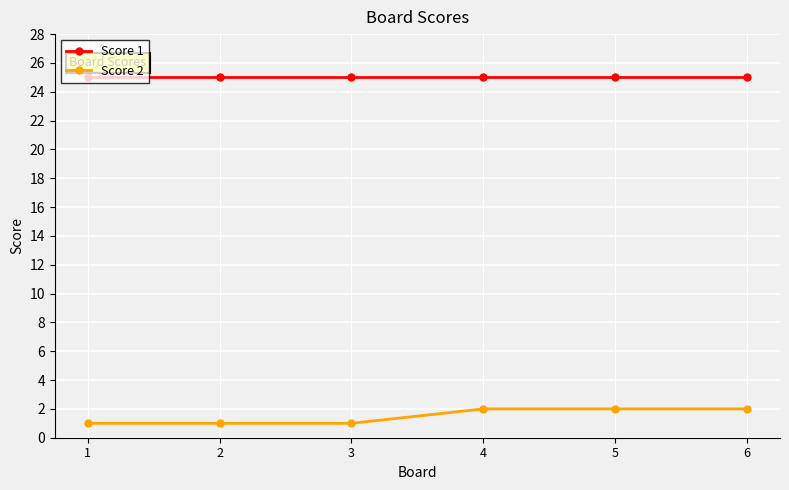

What are all the series names shown in the legend?

Score 1, Score 2